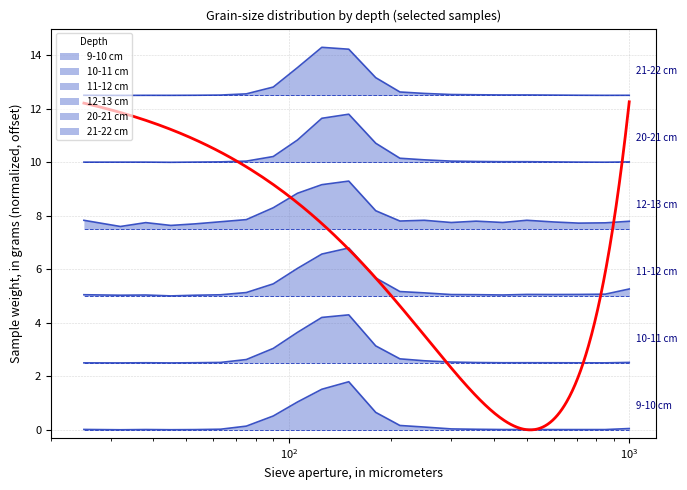

At which label is 12-13 cm closest to 8?

75